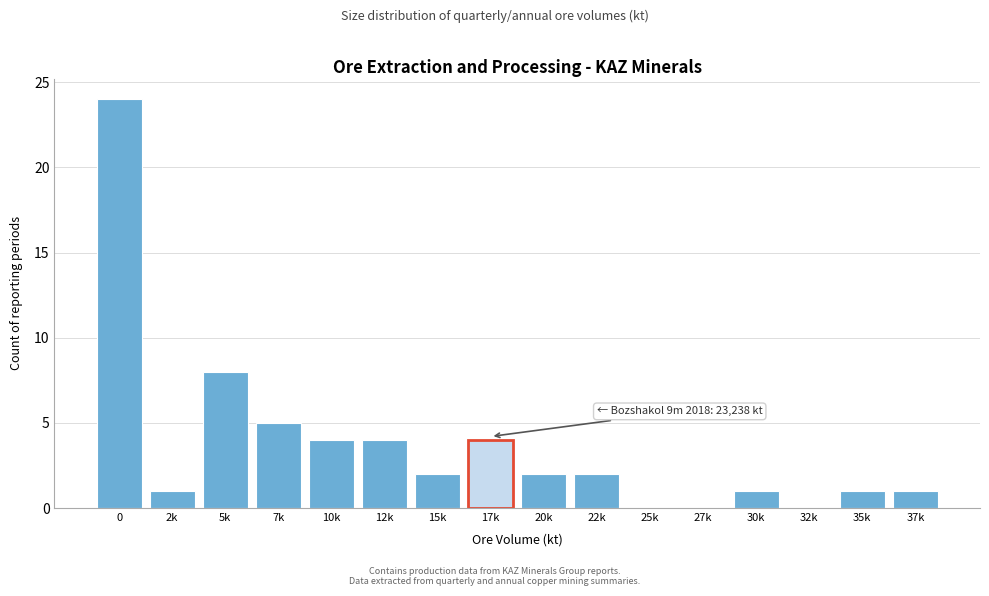

Reading right to left, transcribe all the data shown in this chart.

37k=1	35k=1	32k=0	30k=1	27k=0	25k=0	22k=2	20k=2	17k=4	15k=2	12k=4	10k=4	7k=5	5k=8	2k=1	0=24